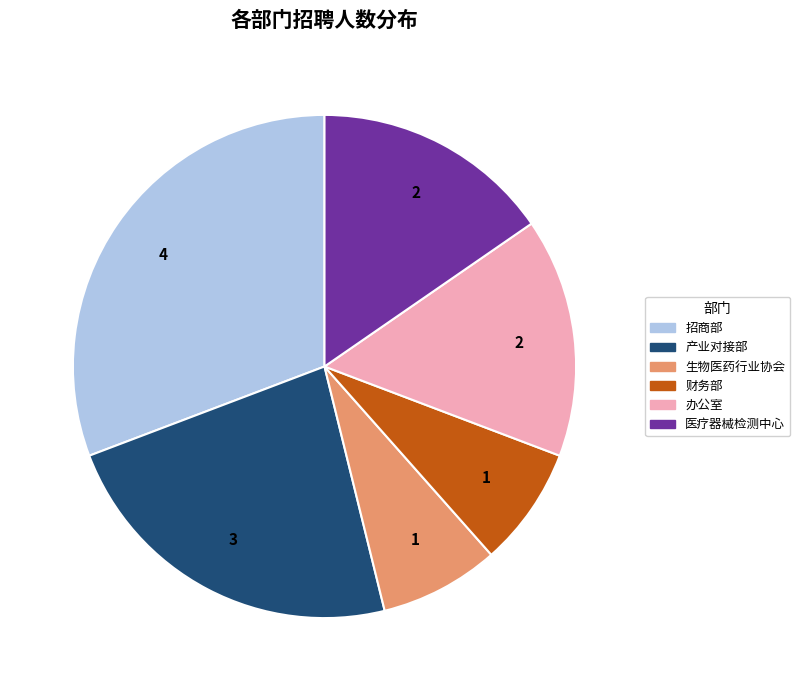

What is the ratio of the value at 生物医药行业协会 to the value at 产业对接部?

0.3